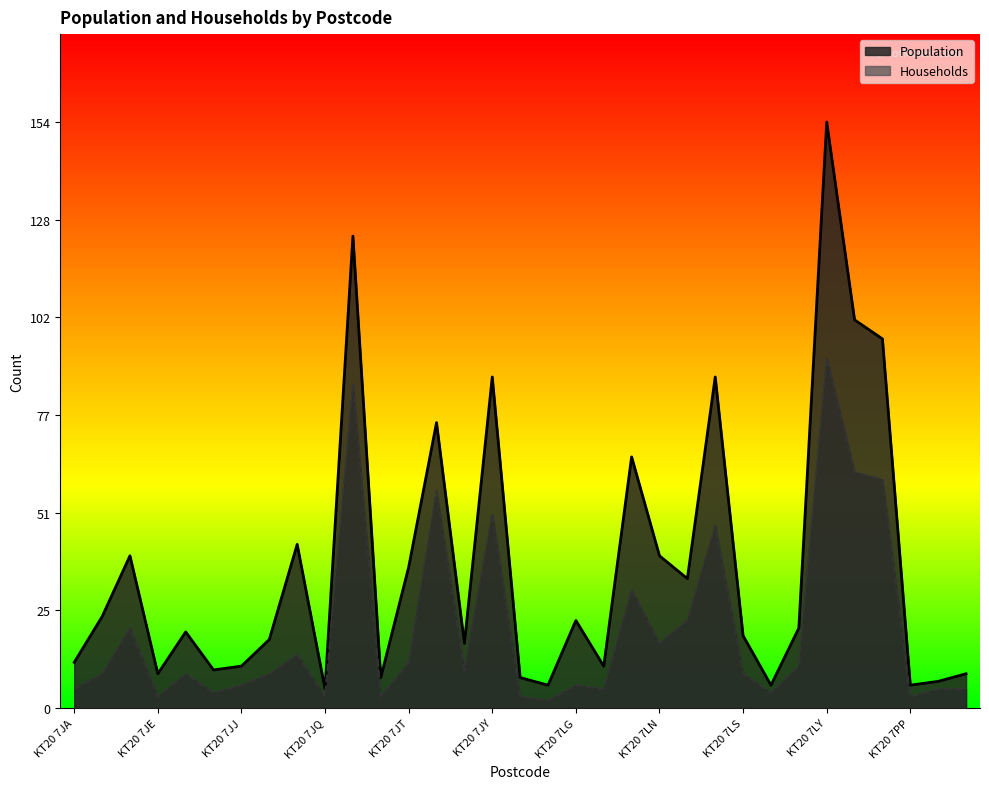

What value does the Households series have at KT20 7JA, to the nearest 5?

5